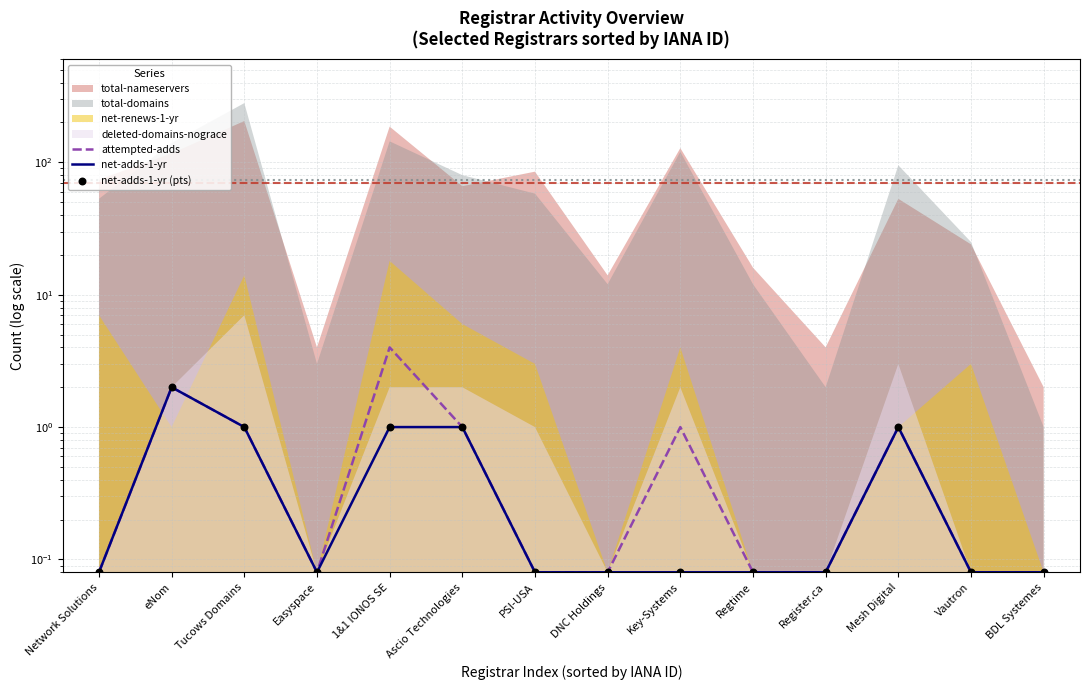

Which series reaches the minimum Y coordinate?

attempted-adds